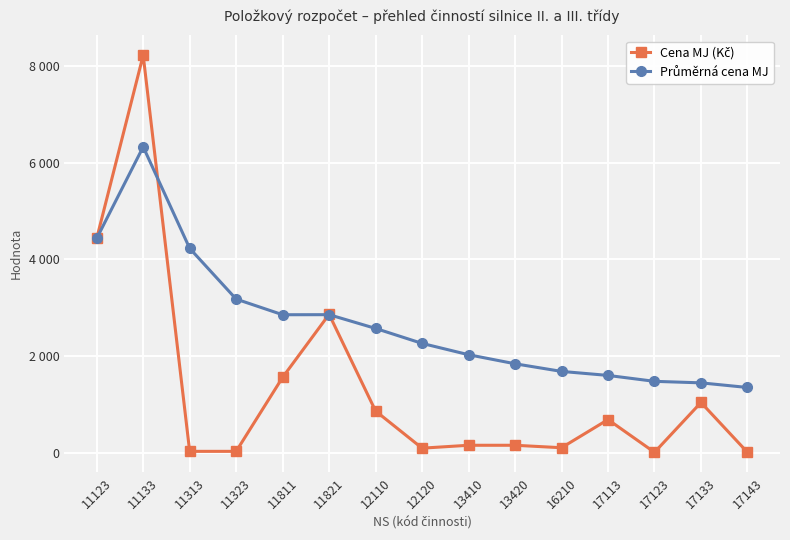

Does the chart have visible grid lines?

Yes